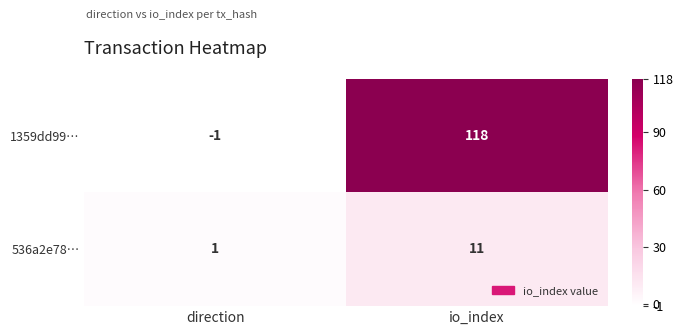

Reading left to right, transcribe all the data shown in this chart.

1359dd99…: direction=-1	io_index=118
536a2e78…: direction=1	io_index=11